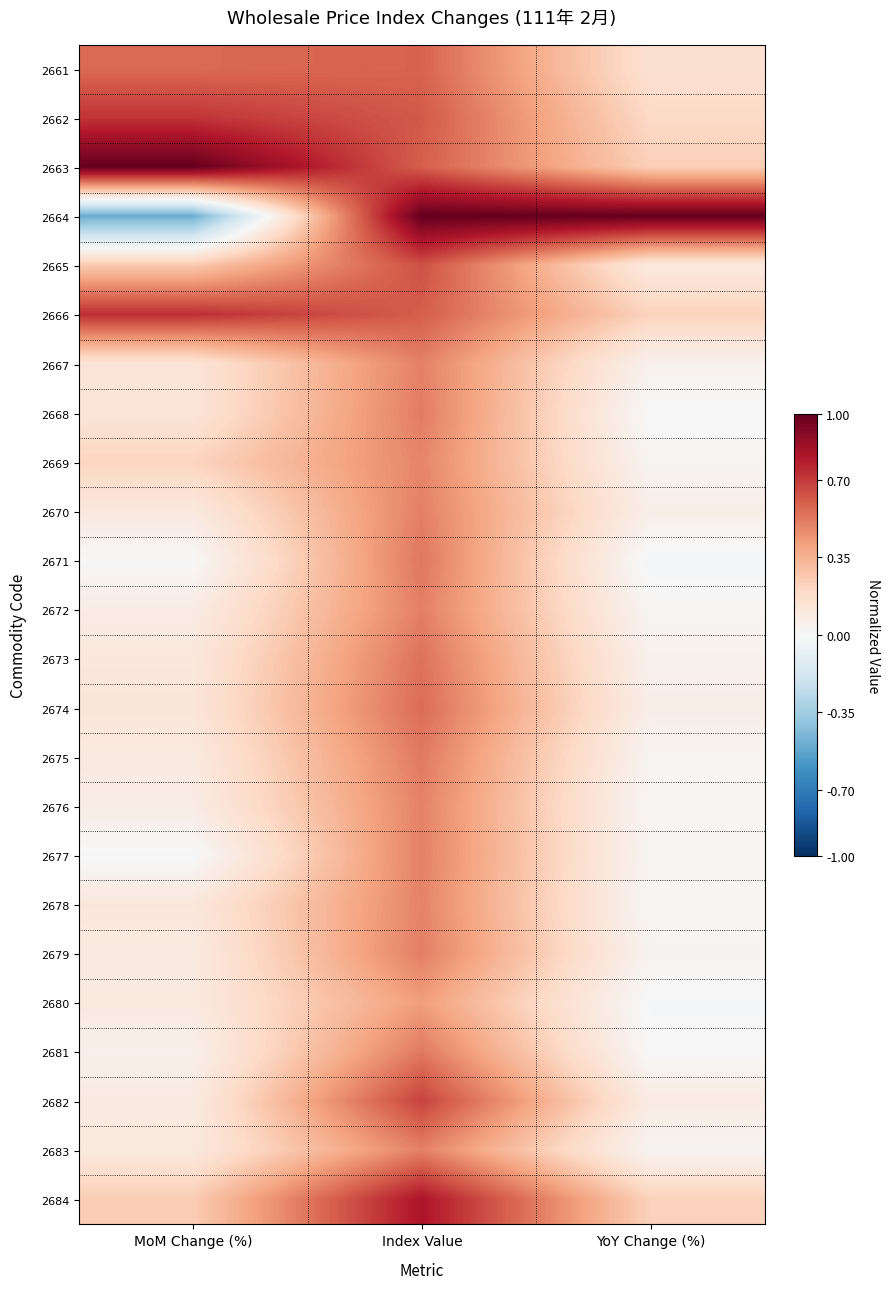

What is the greatest value displayed?

1.0